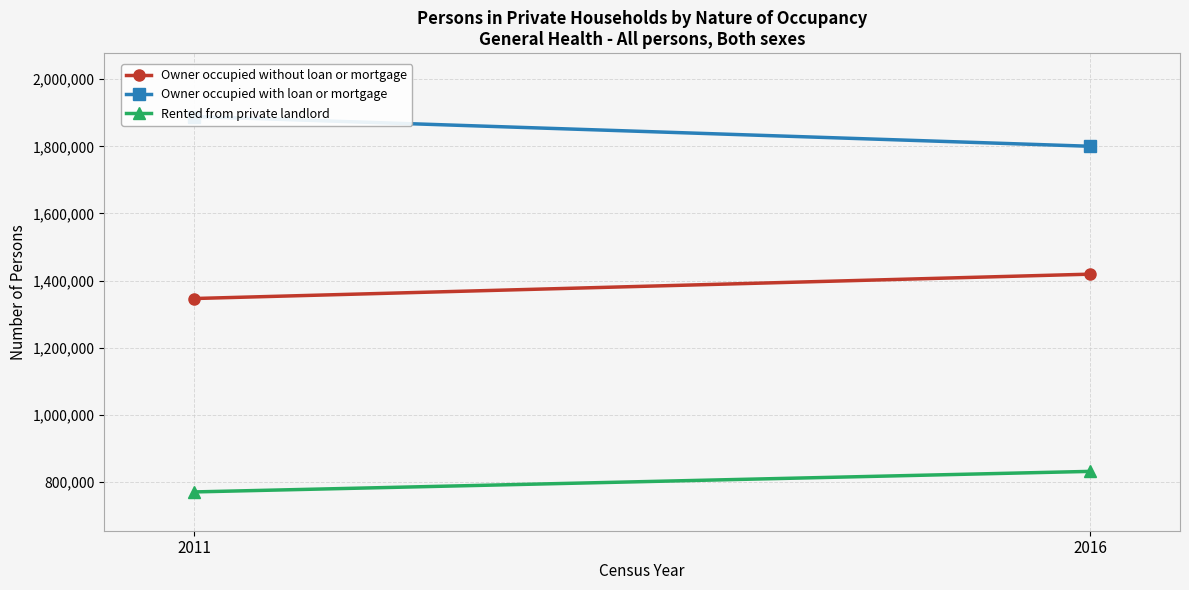

Which series has the widest spread of values?

Owner occupied with loan or mortgage